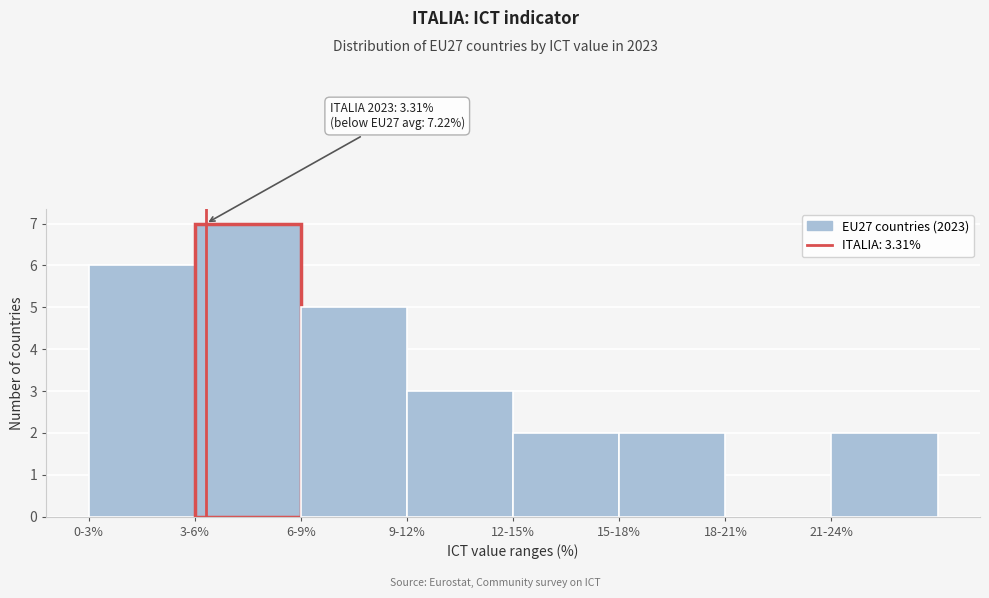

Reading left to right, list all the values displayed in this chart.

0-3%=6	3-6%=7	6-9%=5	9-12%=3	12-15%=2	15-18%=2	18-21%=0	21-24%=2